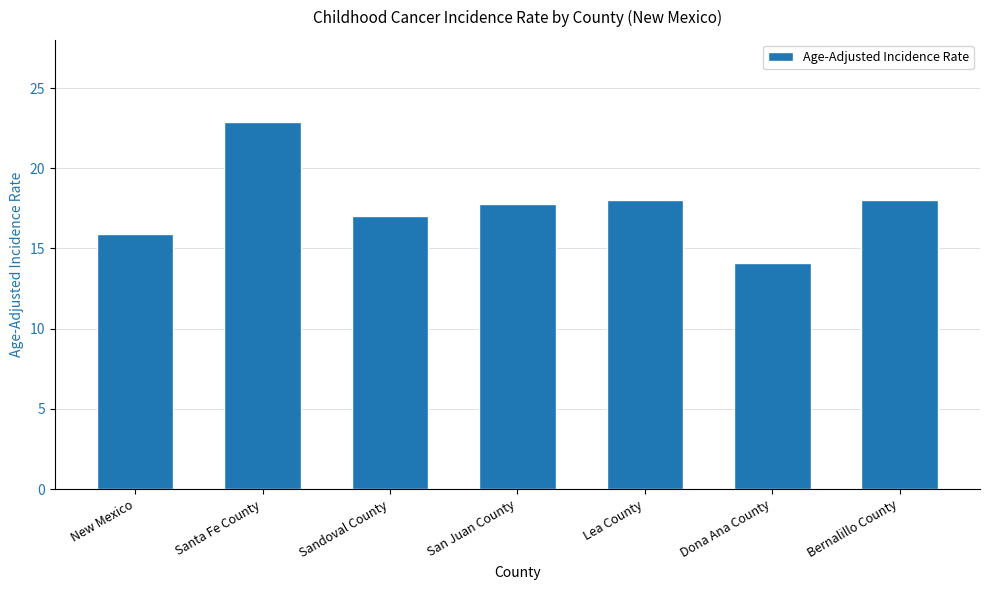

What is the approximate value at Santa Fe County?

22.9